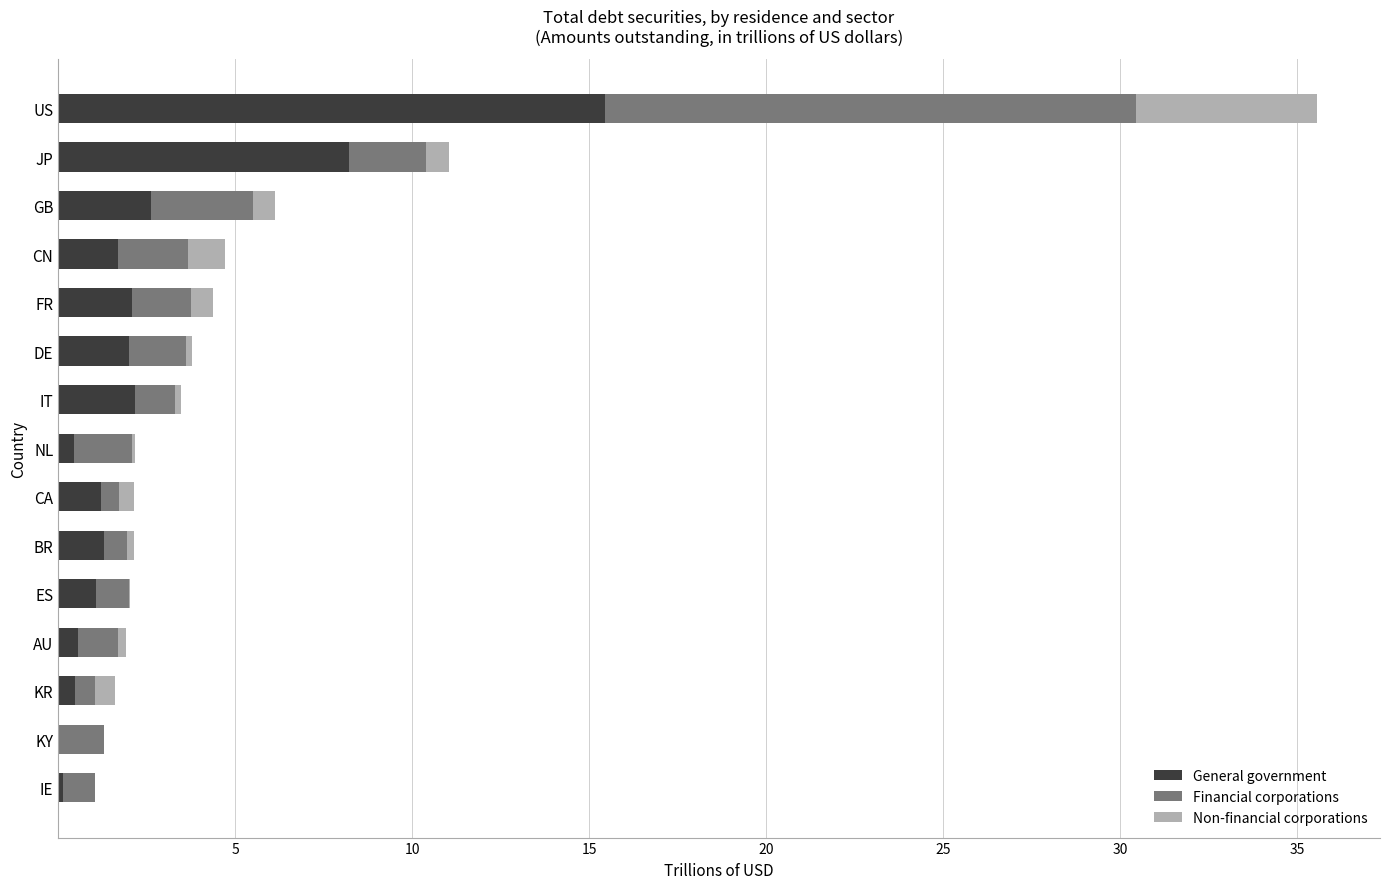

What is the sum of all General government values?

39.4